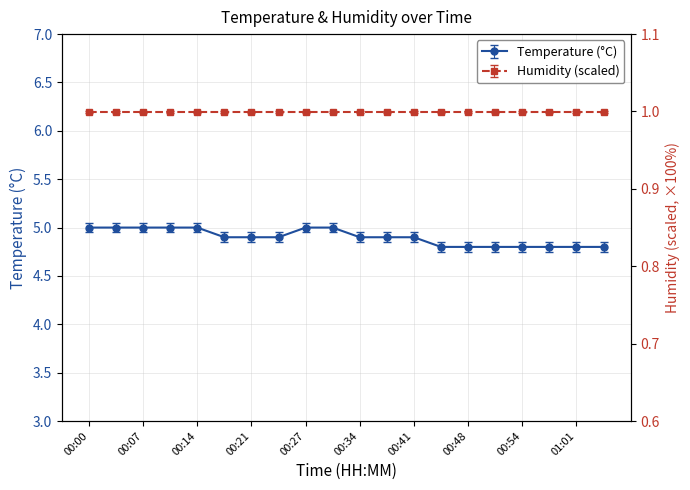

Reading right to left, extract all data points from this chart.

01:04=4.8	01:01=4.8	00:58=4.8	00:54=4.8	00:51=4.8	00:48=4.8	00:44=4.8	00:41=4.9	00:38=4.9	00:34=4.9	00:31=5.0	00:27=5.0	00:24=4.9	00:21=4.9	00:17=4.9	00:14=5.0	00:10=5.0	00:07=5.0	00:03=5.0	00:00=5.0